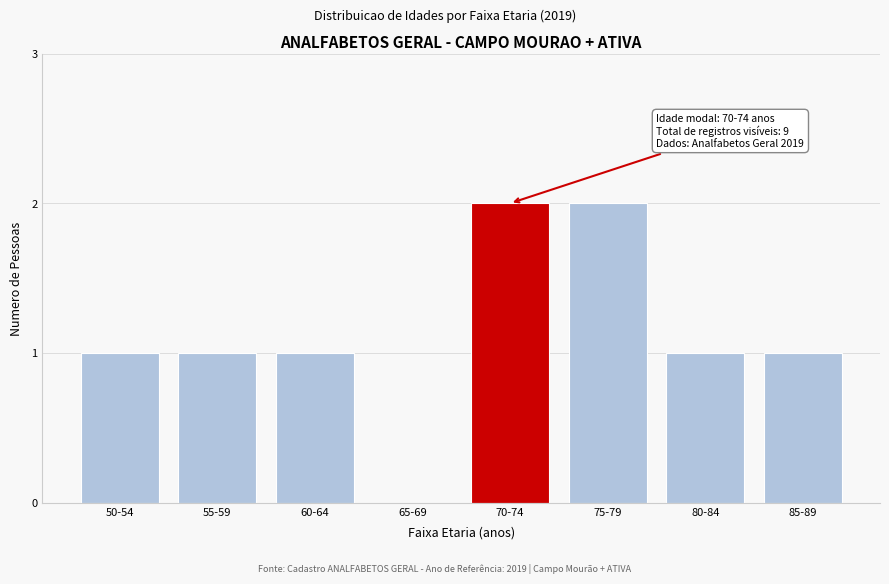

Reading left to right, transcribe all the data shown in this chart.

50-54=1	55-59=1	60-64=1	65-69=0	70-74=2	75-79=2	80-84=1	85-89=1